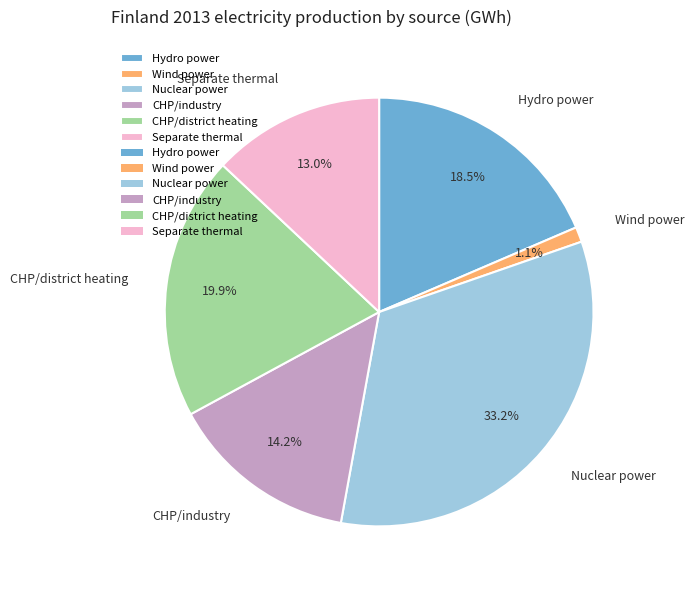

Which slice is the largest?

Nuclear power